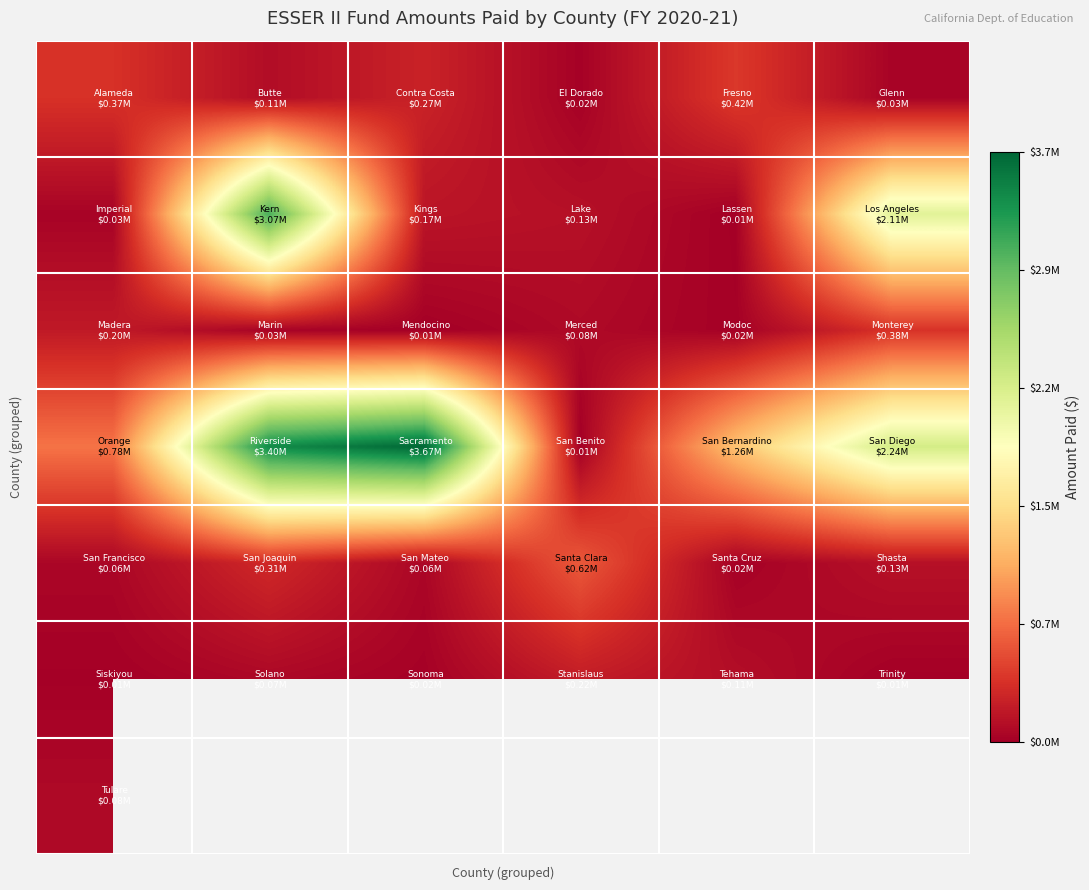

At how many categories does at least one series exceed 2384052?

2